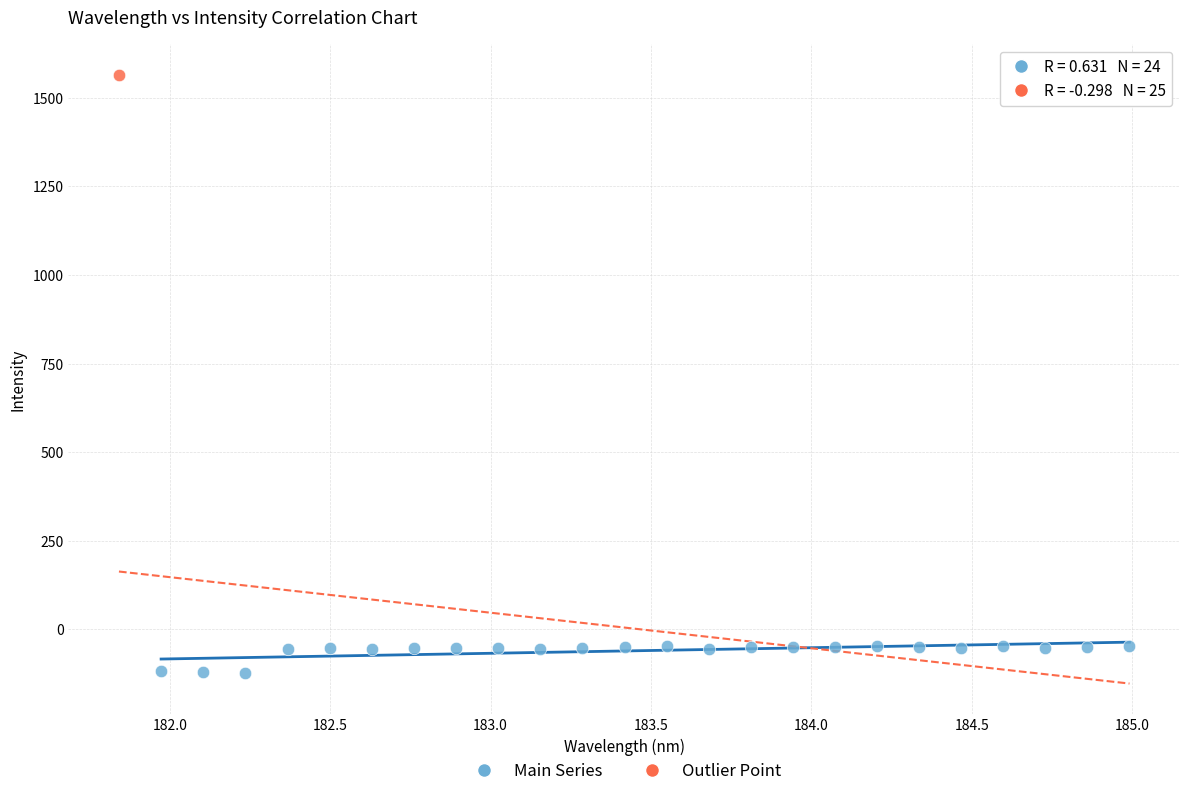

What are all the series names shown in the legend?

Main Series, Outlier Point